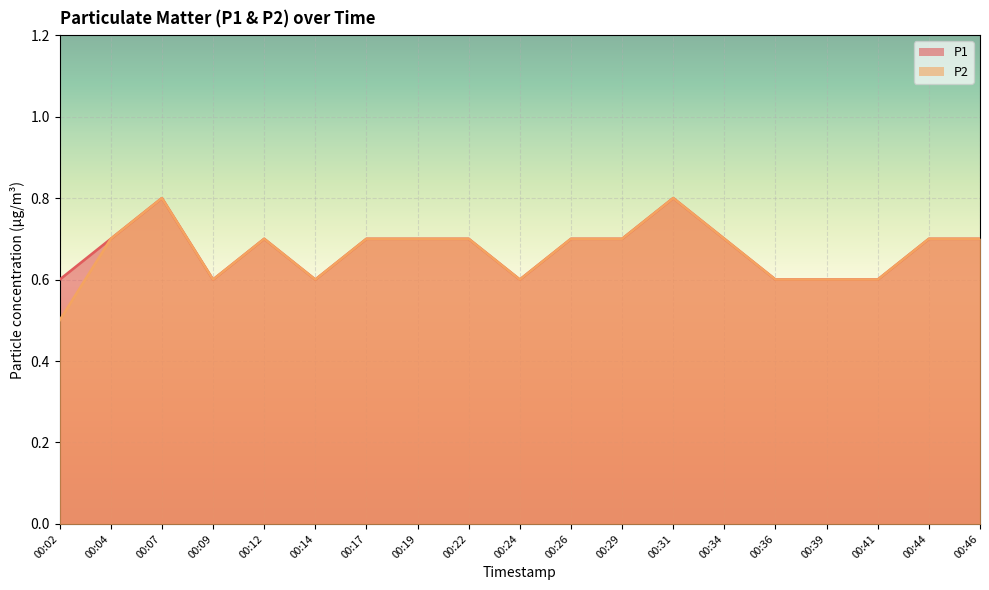

Which series has the widest spread of values?

P2